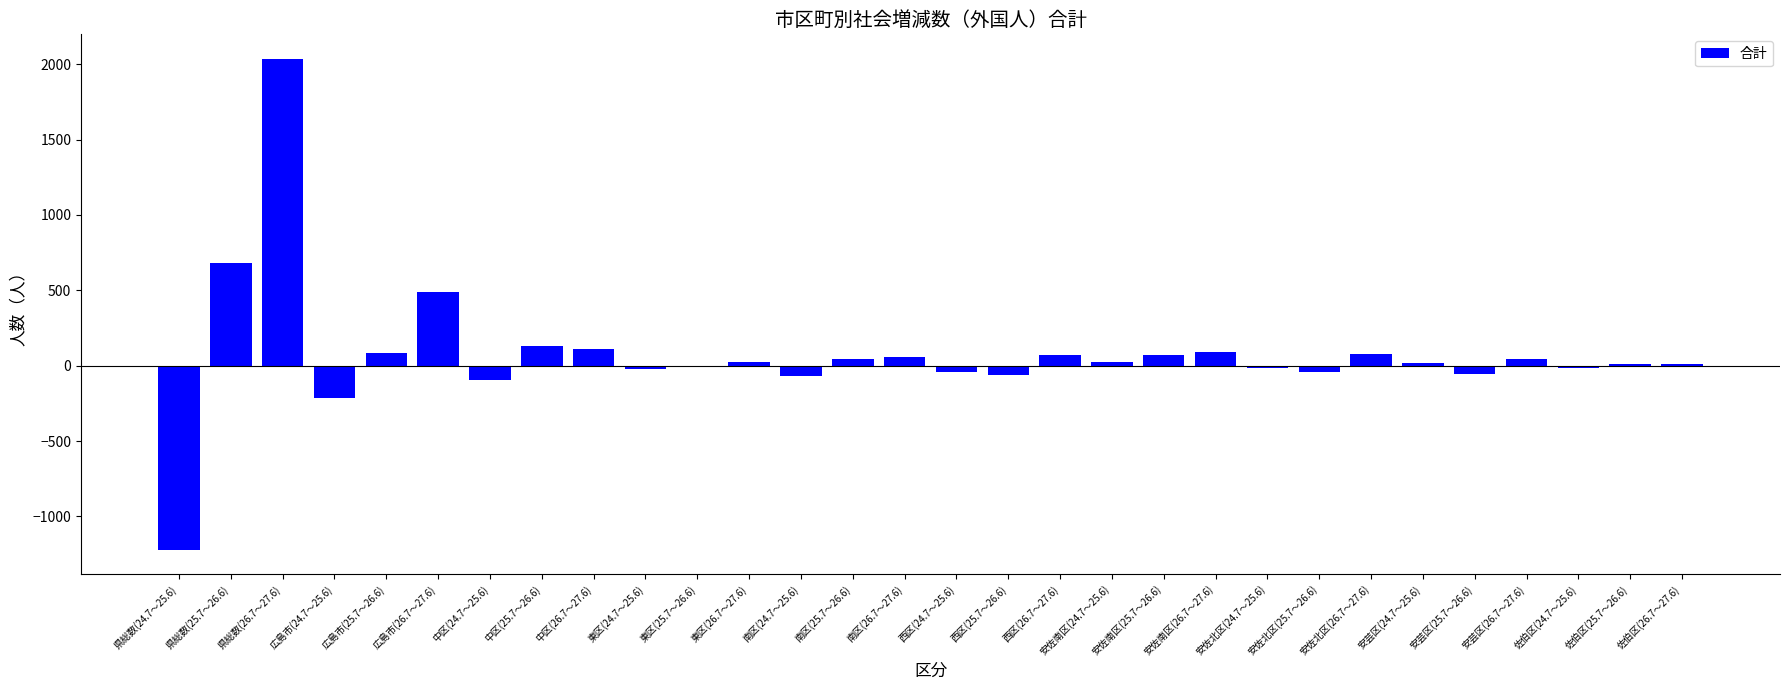

What is the maximum value shown in the chart?

2035